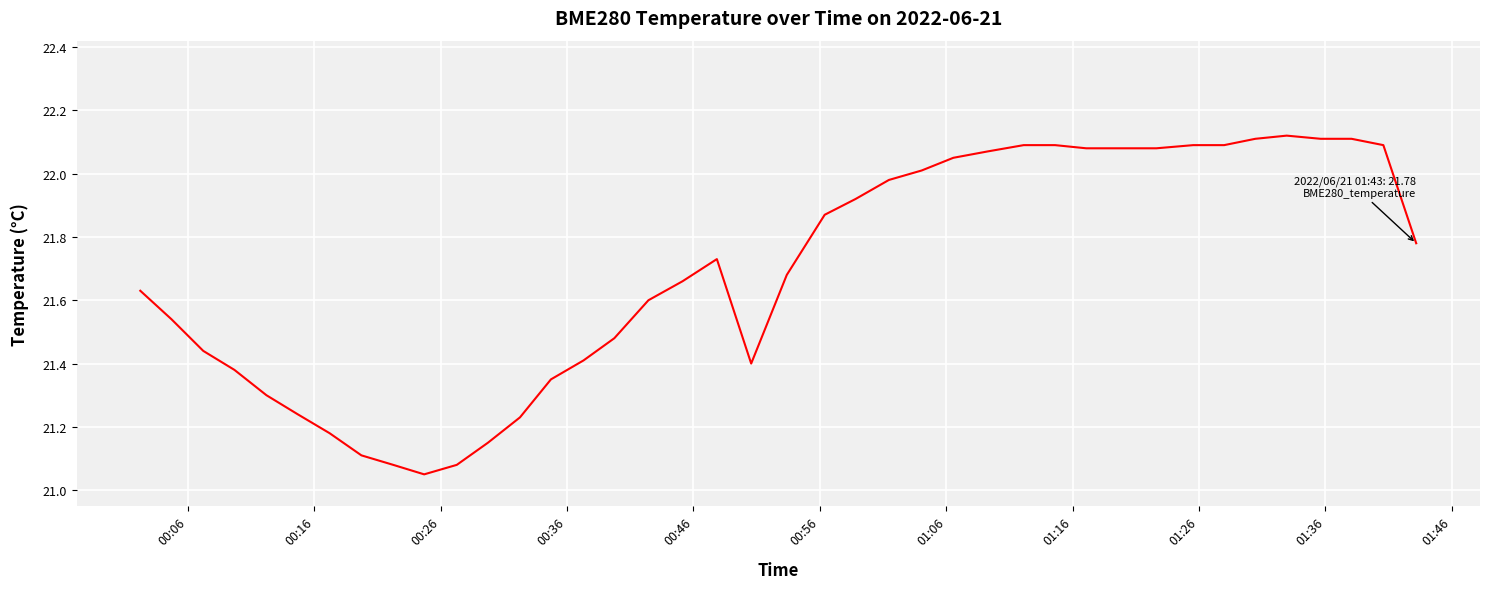

How many lines are shown in the chart?

1